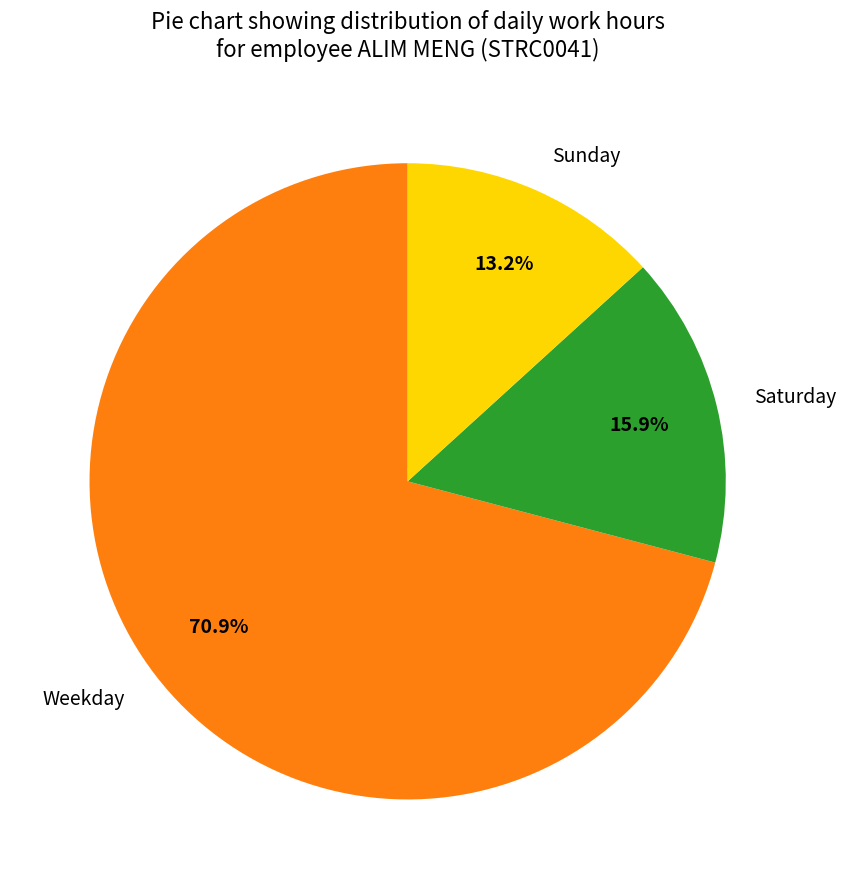

What is the ratio of the value at Weekday to the value at Sunday?

5.4